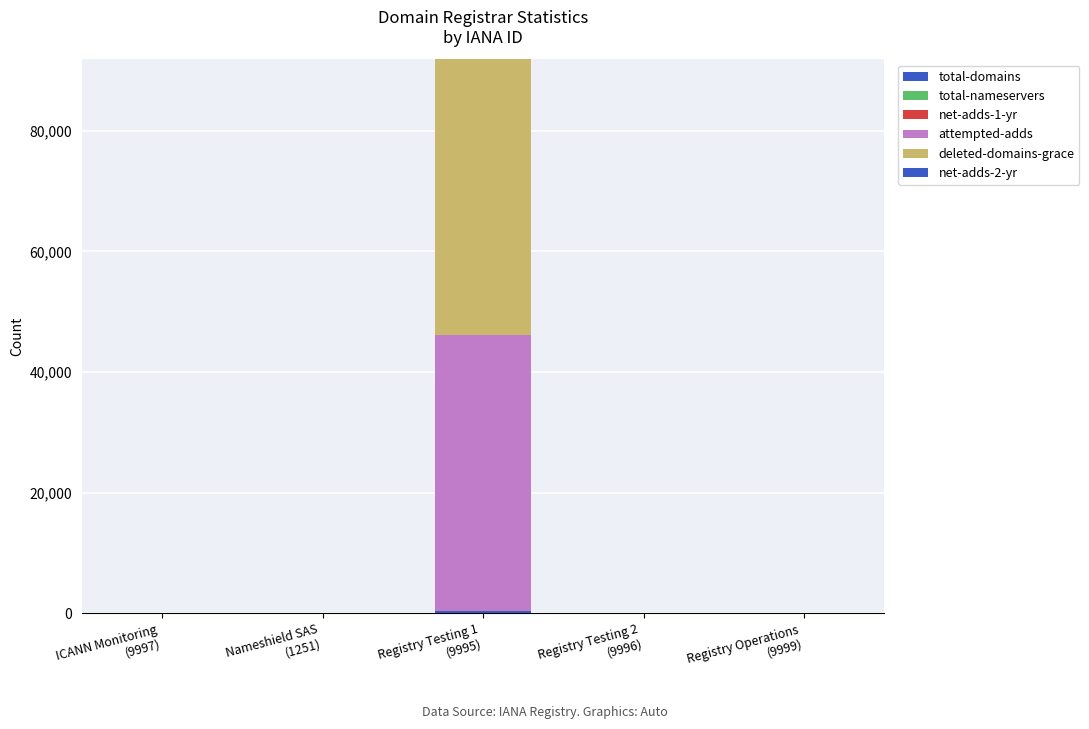

What is the highest value of the total-domains series?

335